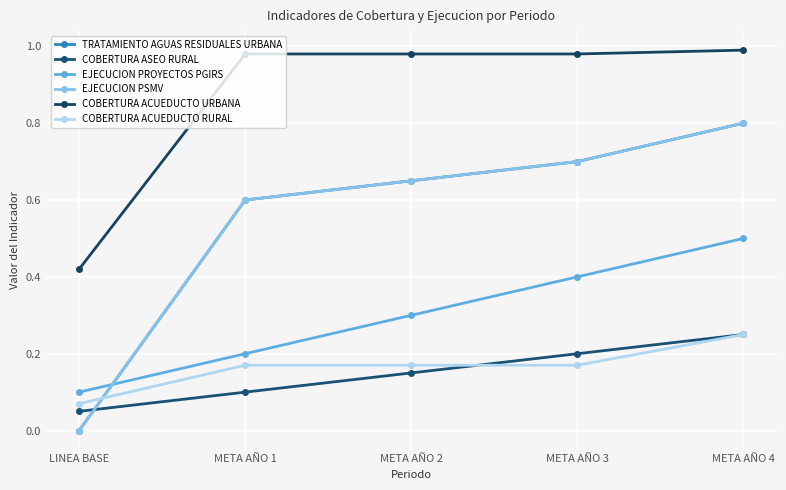

Is this an area chart (filled region under the line)?

No